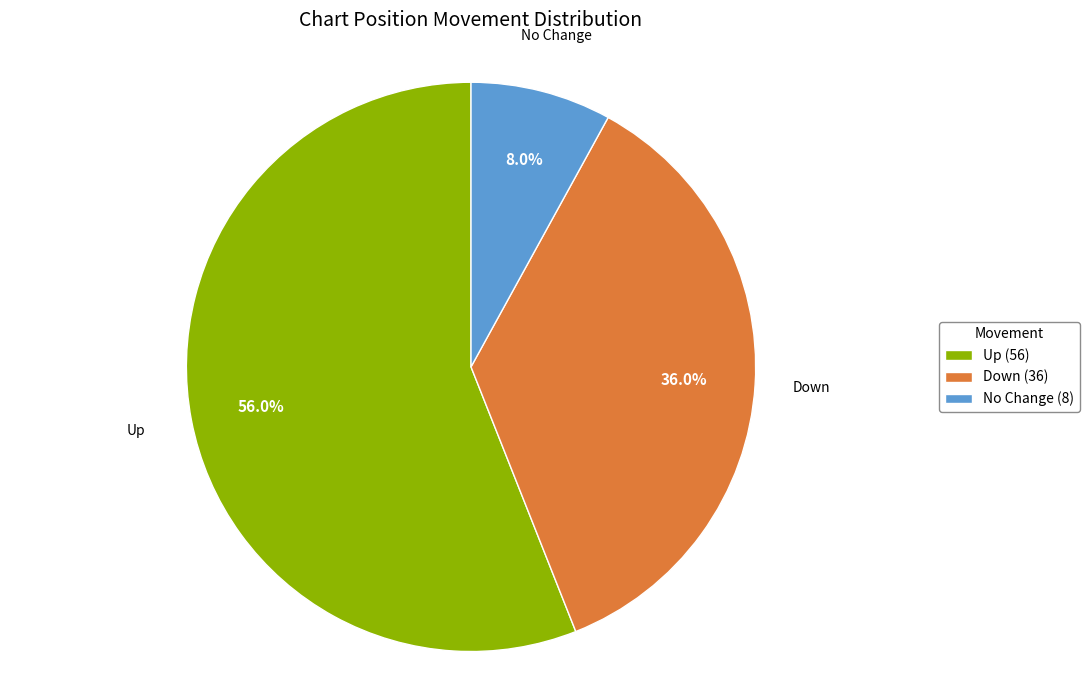

Which has a higher value, Down (36) or No Change (8)?

Down (36)